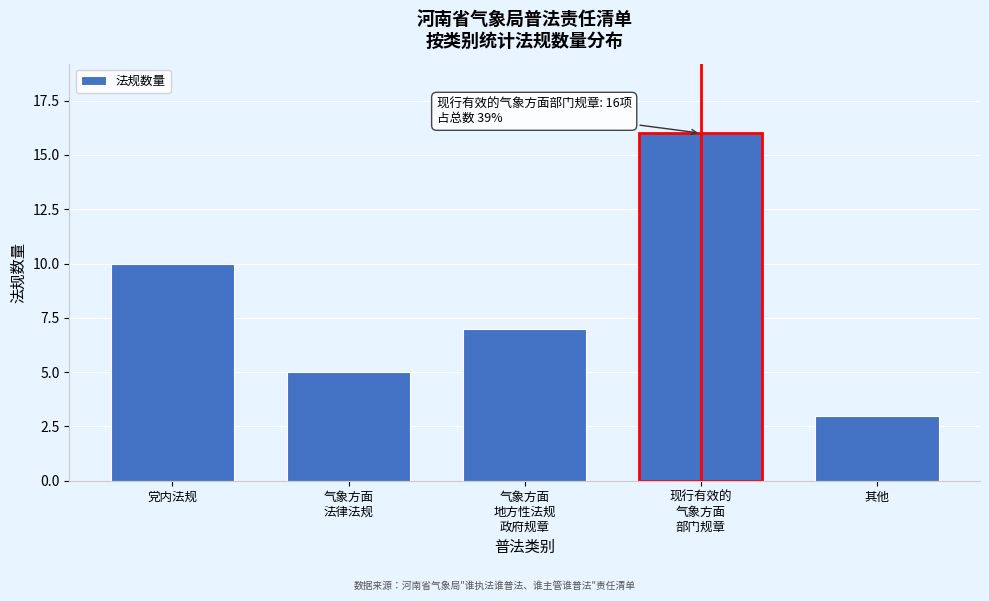

Reading left to right, what are all the values shown in this chart?

10	5	7	16	3